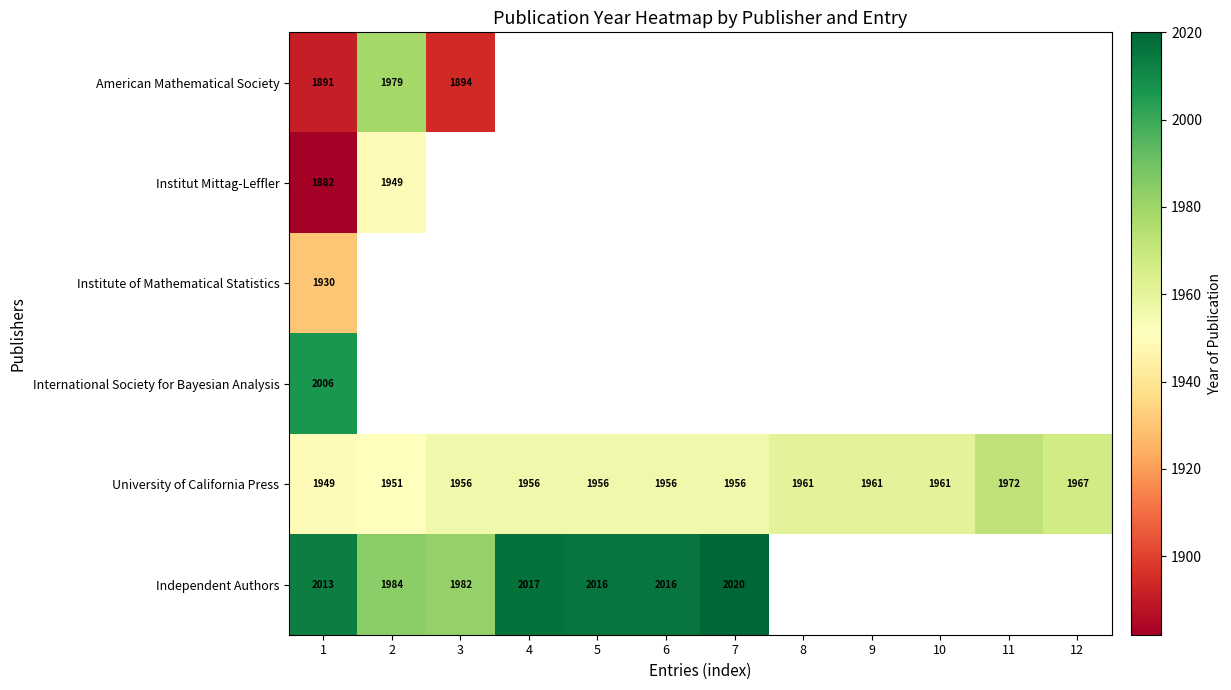

True or false: Independent Authors has a value of 1233.5 at 2.

False